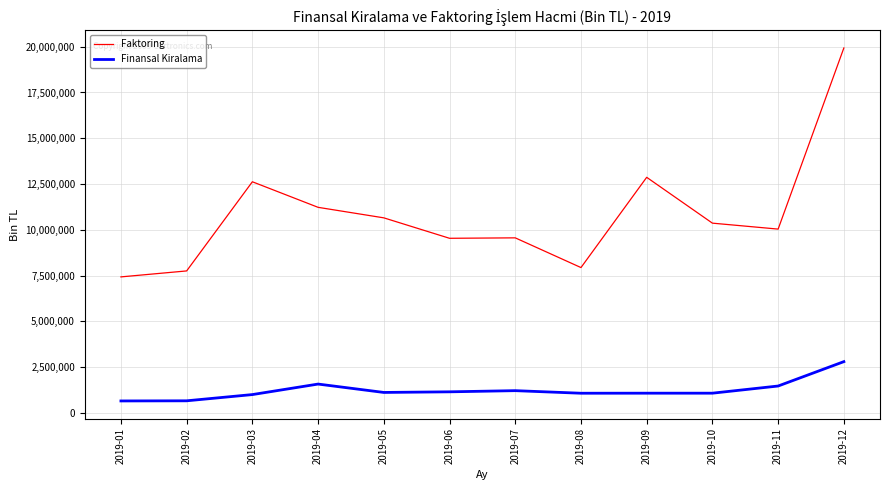

What is the difference between the highest and lowest values at 2019-09?

11793115